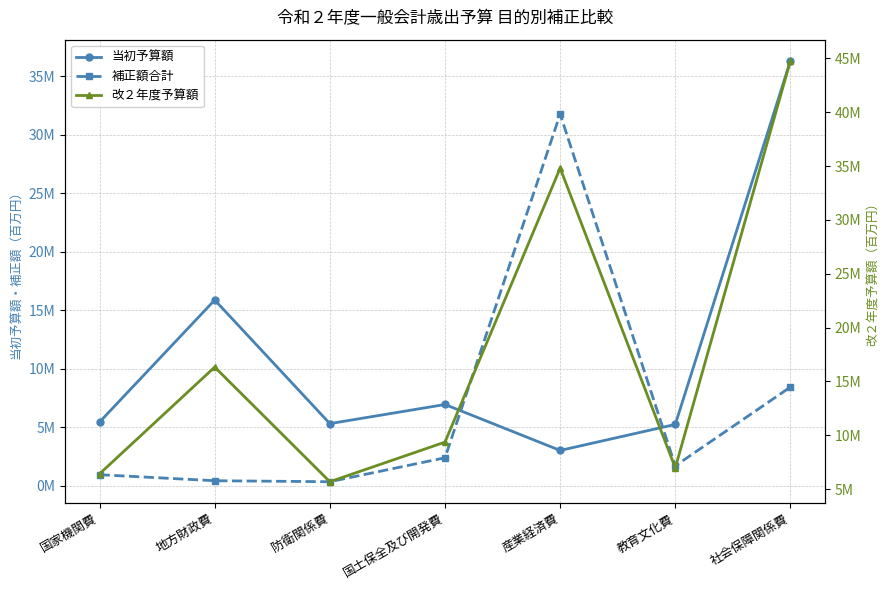

List the series in order of their overall mean, highest first.

改２年度予算額, 当初予算額, 補正額合計